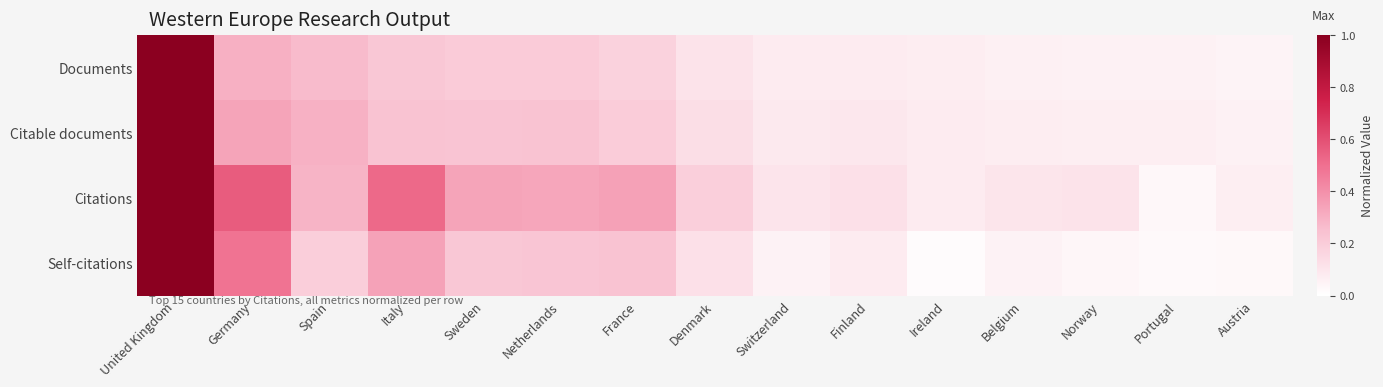

Rank the series by their maximum value, from highest to lowest.

Documents, Citable documents, Citations, Self-citations